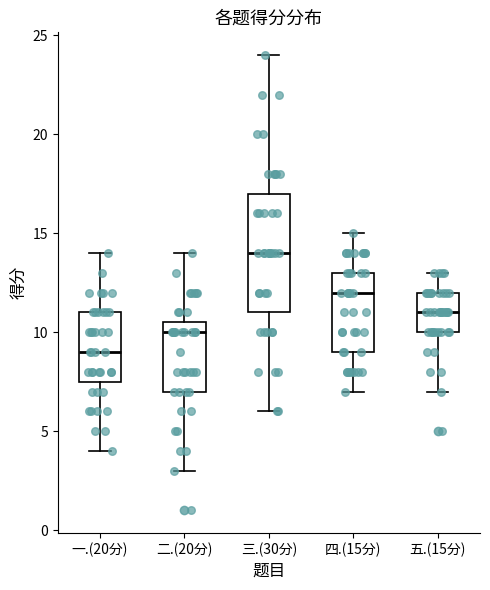

Reading left to right, transcribe this box plot: for each box, give where its median line is, the range the box spans, and where its two whiskers end, as read against the y-axis. The values are not printed on the chart, so give them approximately, as read against the axis.

一.(20分): median 9.0, box 7.5 to 11.0, whiskers 4.0 to 14.0
二.(20分): median 10.0, box 7.0 to 10.5, whiskers 3.0 to 14.0
三.(30分): median 14.0, box 11.0 to 17.0, whiskers 6.0 to 24.0
四.(15分): median 12.0, box 9.0 to 13.0, whiskers 7.0 to 15.0
五.(15分): median 11.0, box 10.0 to 12.0, whiskers 7.0 to 13.0